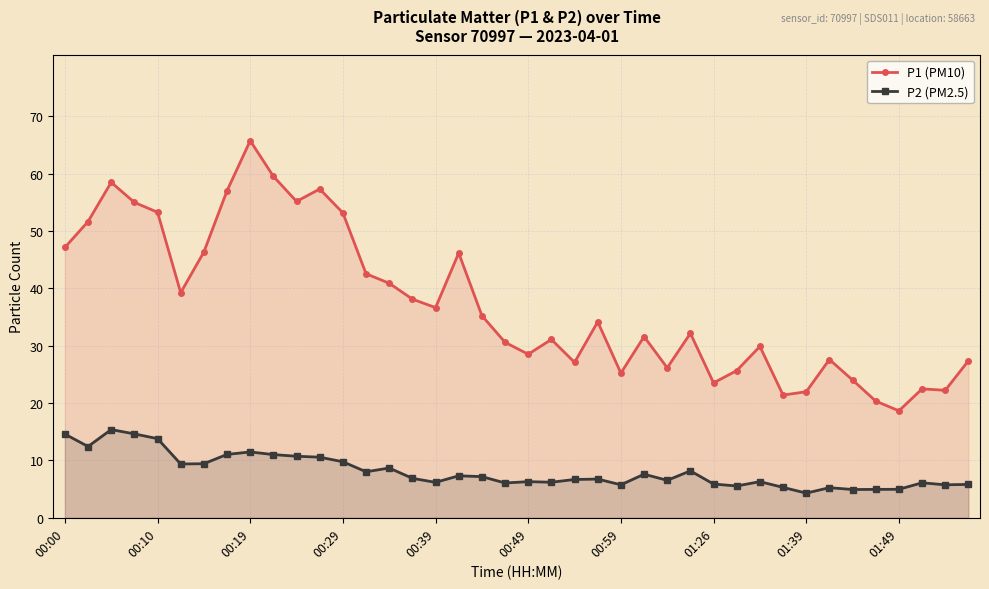

How many lines are shown in the chart?

2